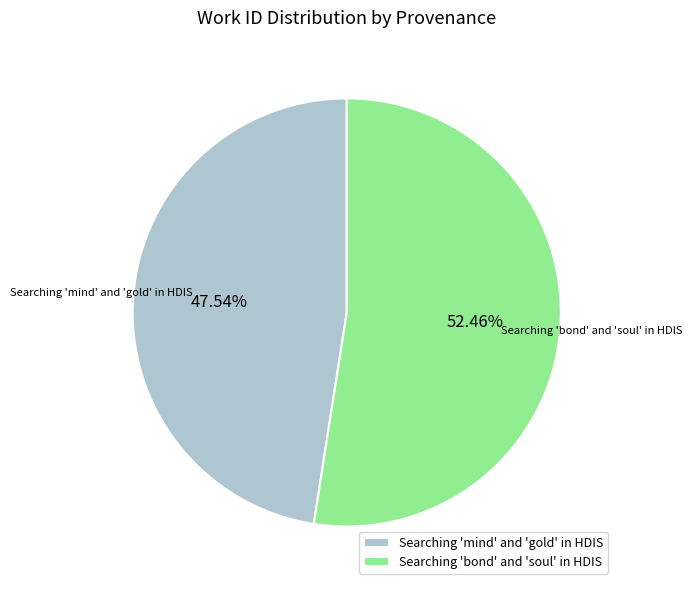

Which category has the biggest portion of the pie?

Searching 'bond' and 'soul' in HDIS